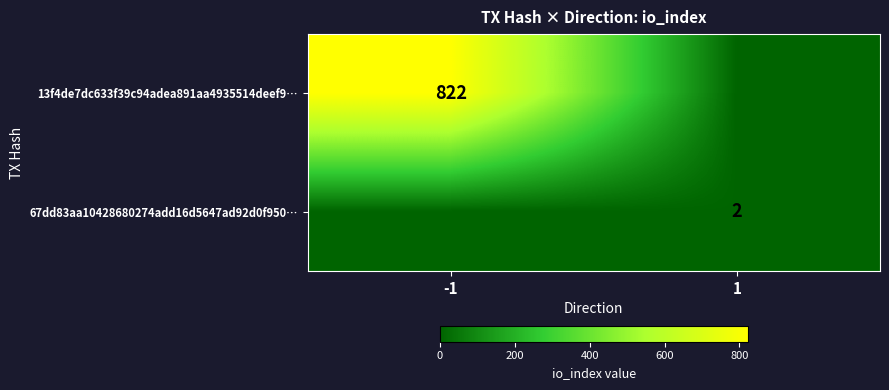

What is the spread (max minus min) of values at 1?

2